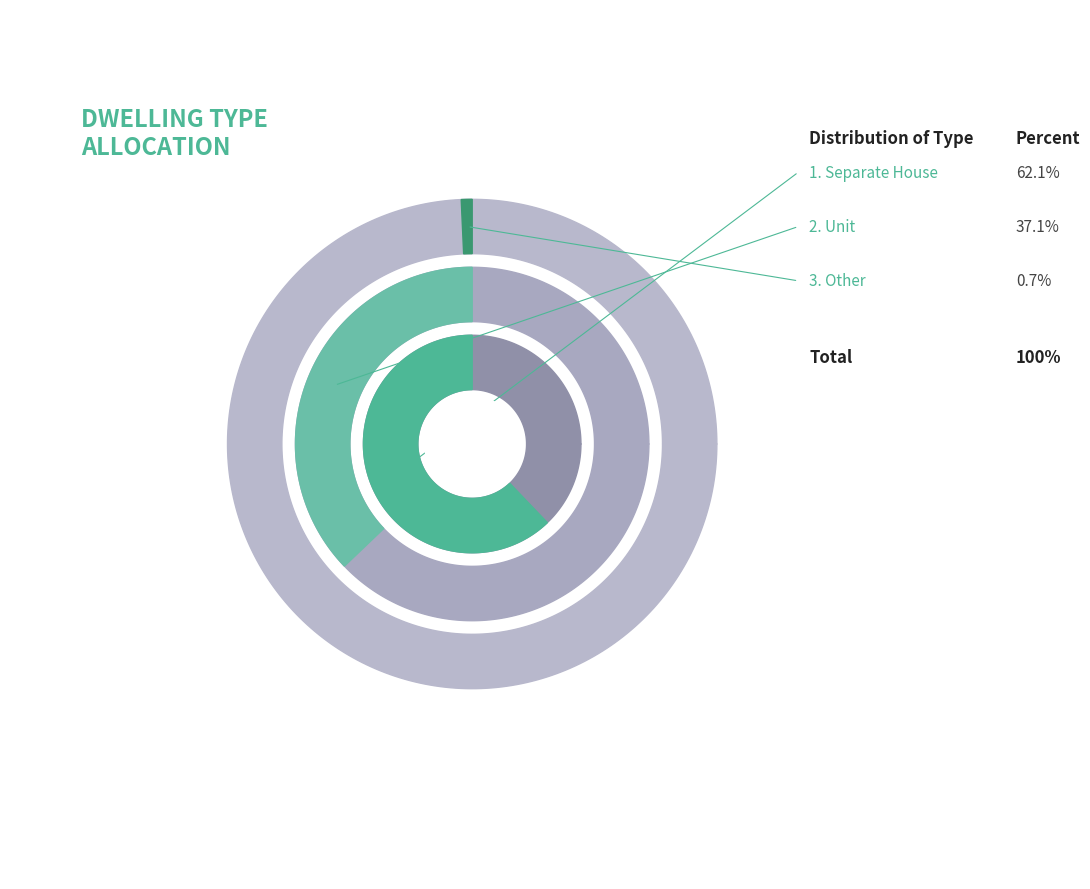

Does Separate House account for over 50% of the chart?

Yes